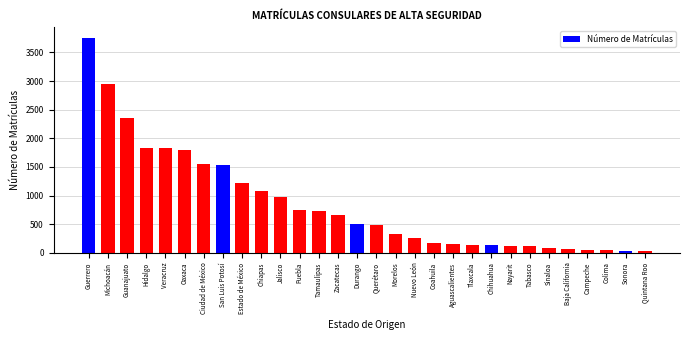

What is the greatest value displayed?

3755